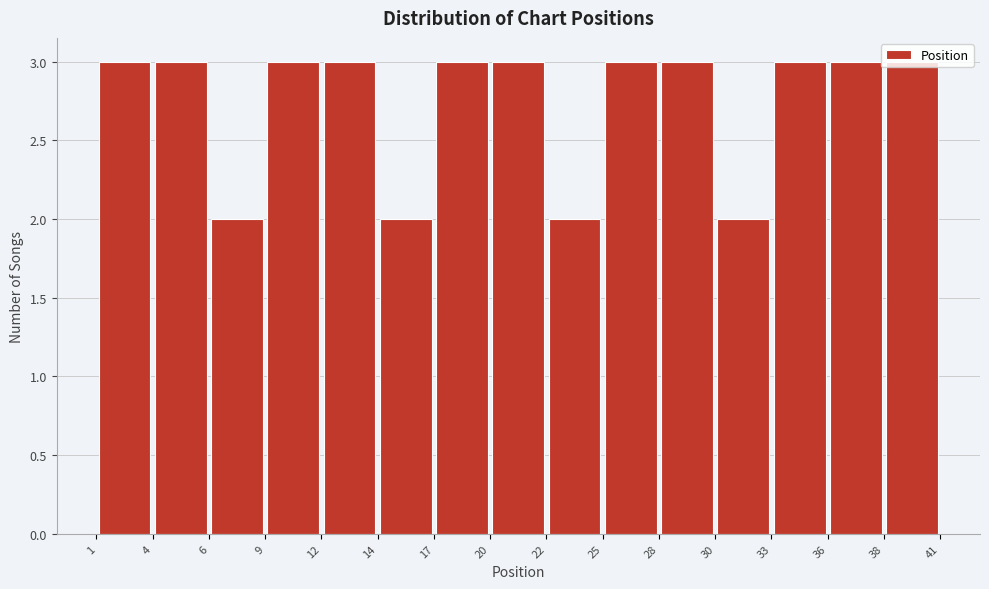

How tall is the bar that spans 6 to 9 on the x-axis? The values are not printed on the chart, so give them approximately, as read against the axis.

2